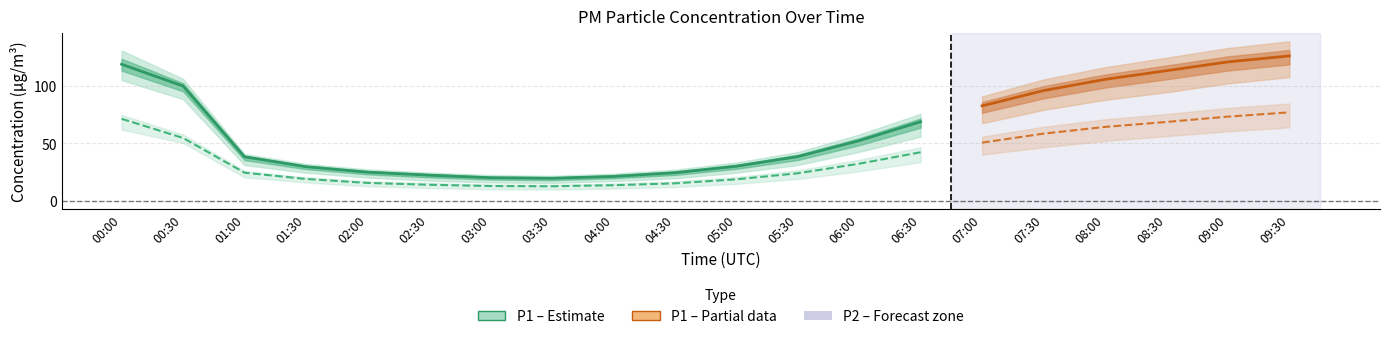

What value does the P1 series have at 03:00?

20.3